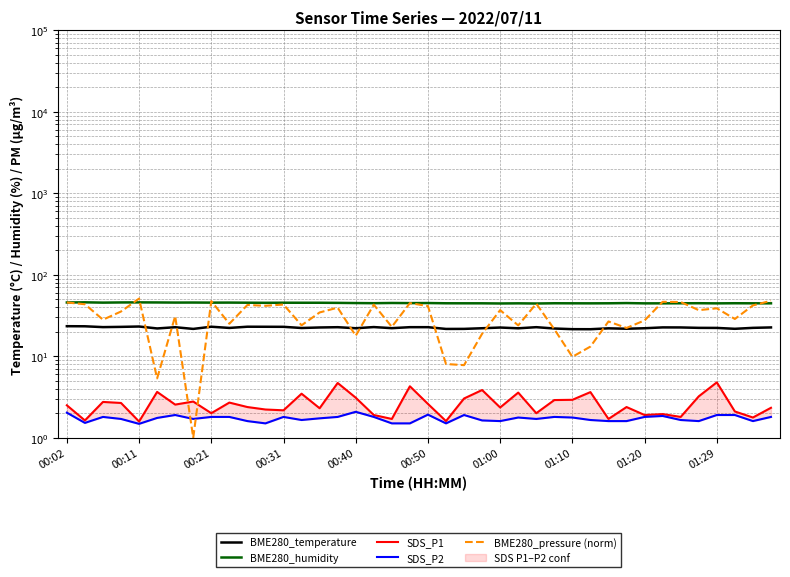

True or false: BME280_humidity and SDS_P2 cross at least once.

False